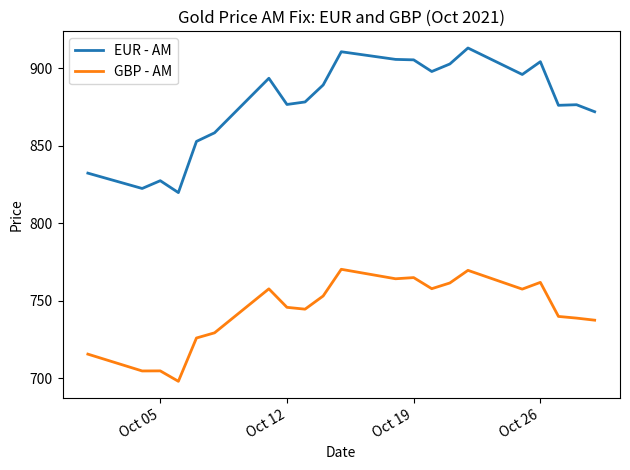

Which series has the largest total across all categories?

EUR - AM